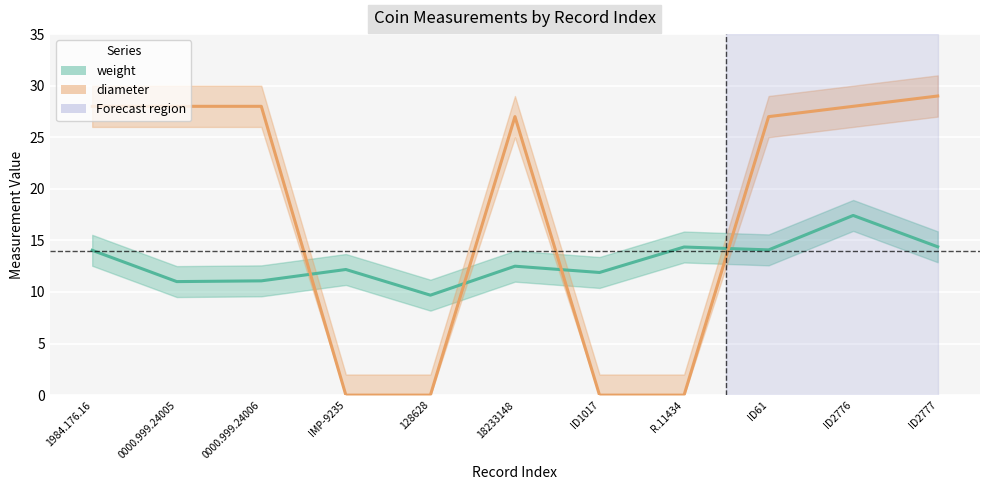

Rank the categories by diameter value from highest to lowest.

ID2777, 1984.176.16, 0000.999.24005, 0000.999.24006, ID2776, 18233148, ID61, IMP-9235, 128628, ID1017, R.11434